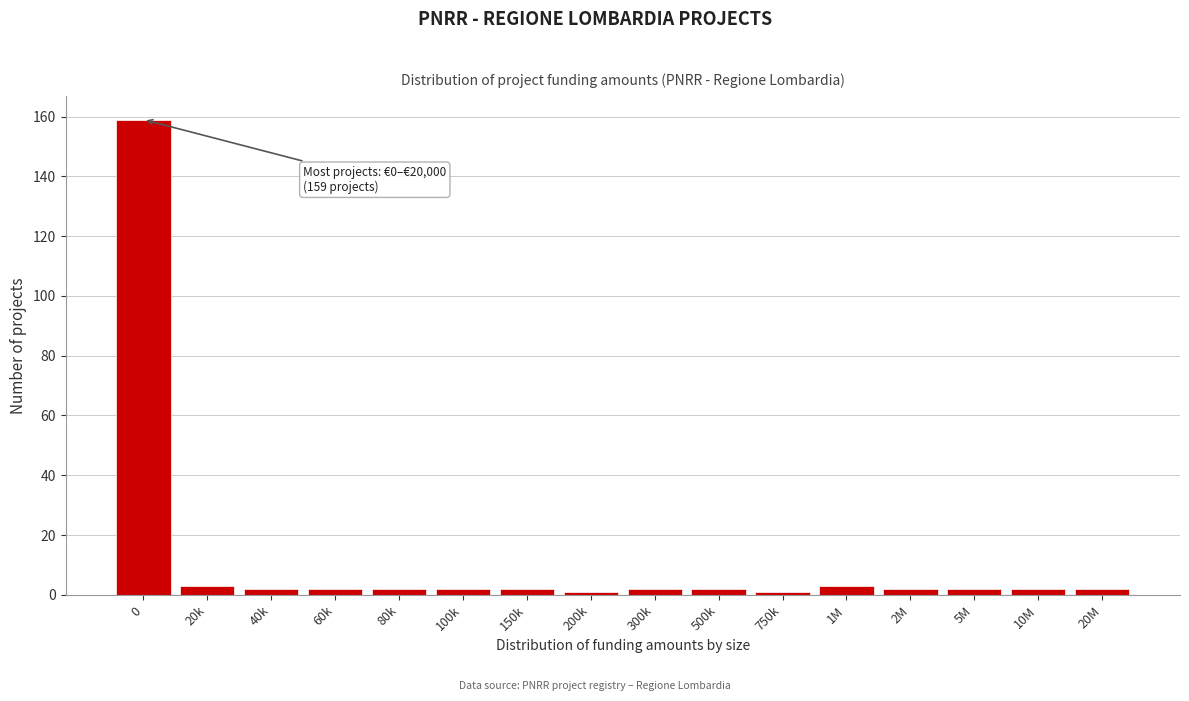

Reading left to right, extract all data points from this chart.

0=159	20k=3	40k=2	60k=2	80k=2	100k=2	150k=2	200k=1	300k=2	500k=2	750k=1	1M=3	2M=2	5M=2	10M=2	20M=2